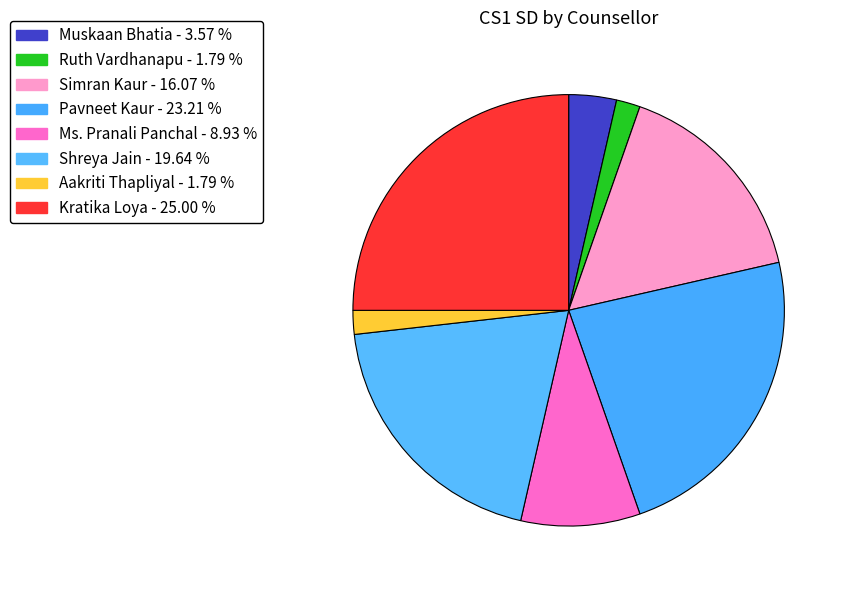

The Muskaan Bhatia slice represents 11% of the pie. True or false?

False